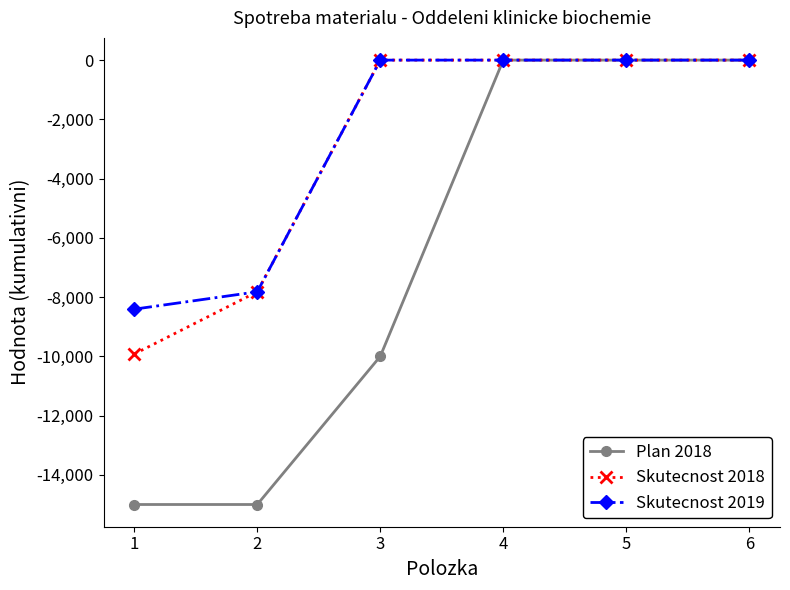

True or false: Plan 2018 has a value of -7132.3 at 6.

False